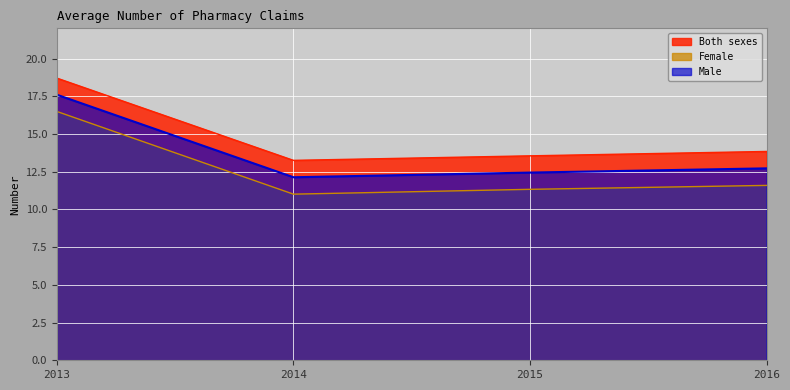

Rank the series by their average value, from highest to lowest.

Both sexes, Male, Female